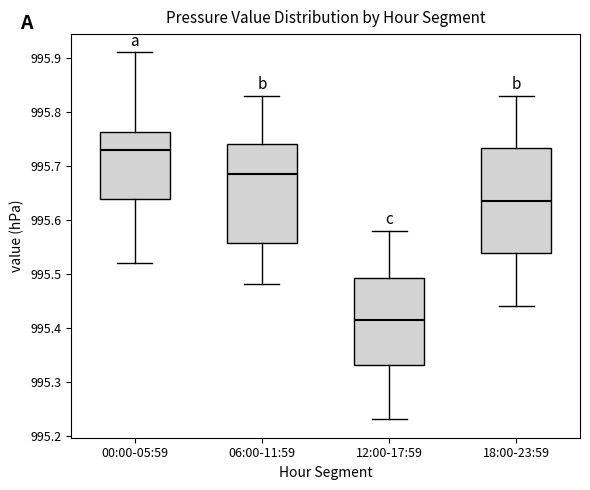

Which box is the tallest, from its lower edge to its upper edge?

18:00-23:59